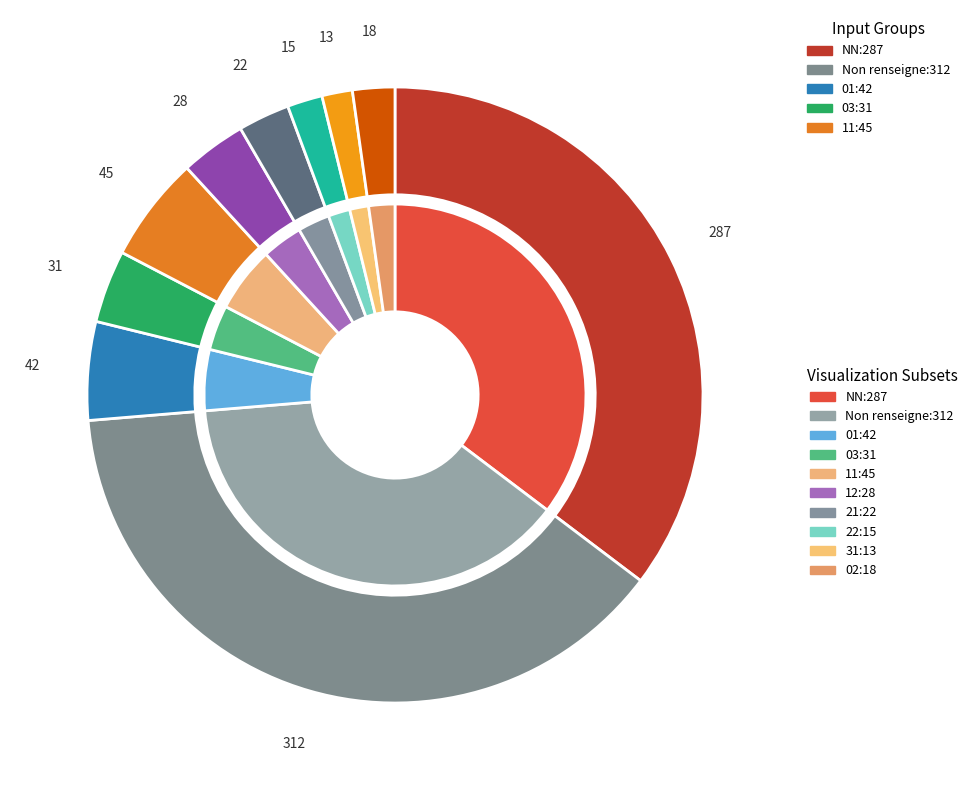

To the nearest percent, what is the combined percentage of 12 and 11?

9%